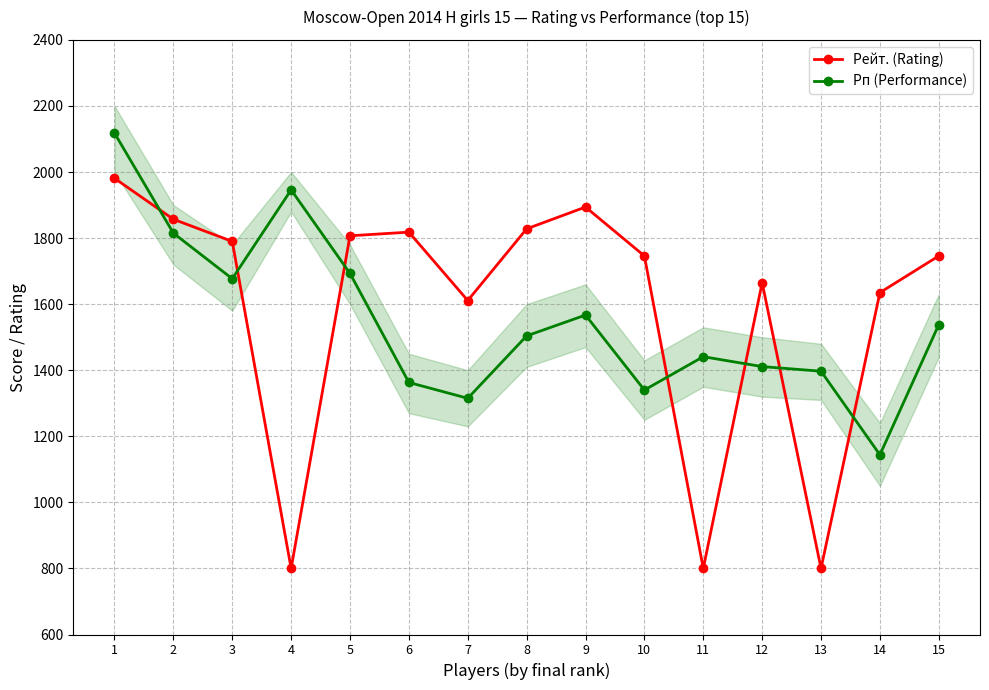

Reading left to right, transcribe all the data shown in this chart.

Рейт. (Rating): 1=1981	2=1857	3=1790	4=800	5=1807	6=1818	7=1611	8=1828	9=1894	10=1746	11=800	12=1665	13=800	14=1635	15=1746
Рп (Performance): 1=2118	2=1815	3=1677	4=1946	5=1693	6=1363	7=1315	8=1504	9=1567	10=1340	11=1441	12=1411	13=1397	14=1144	15=1538